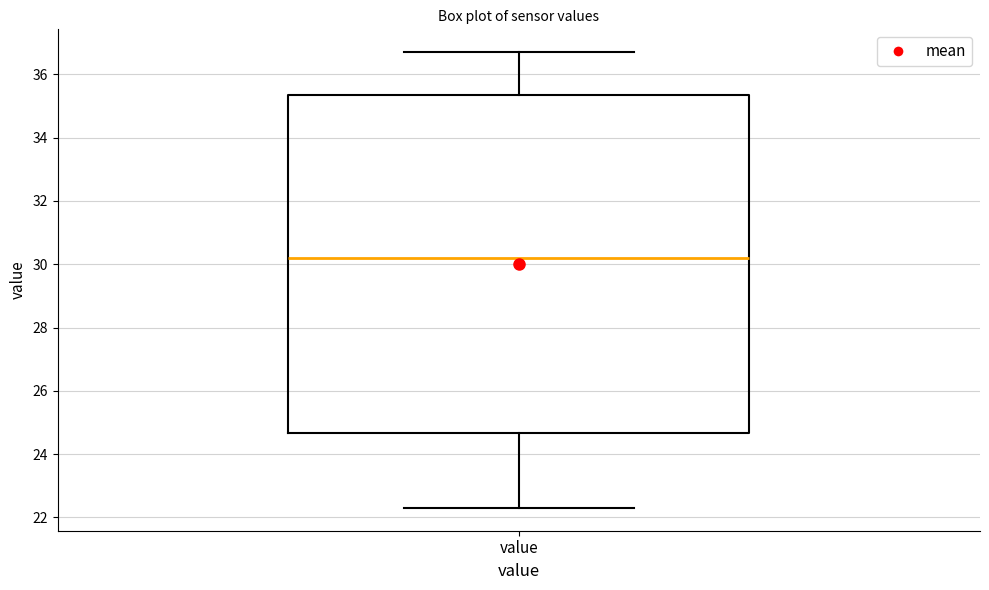

Transcribe this box plot: give where the median line is, the range the box spans, and where the two whiskers end, as read against the y-axis. The values are not printed on the chart, so give them approximately, as read against the axis.

median 30.2, box 24.6 to 35.4, whiskers 22.4 to 36.8